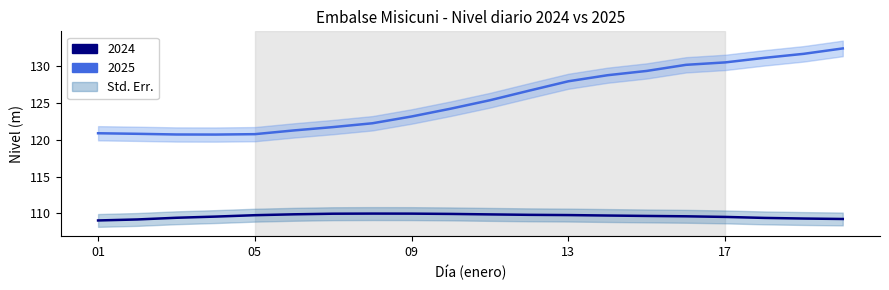

Does the chart display data point markers on the line(s)?

No